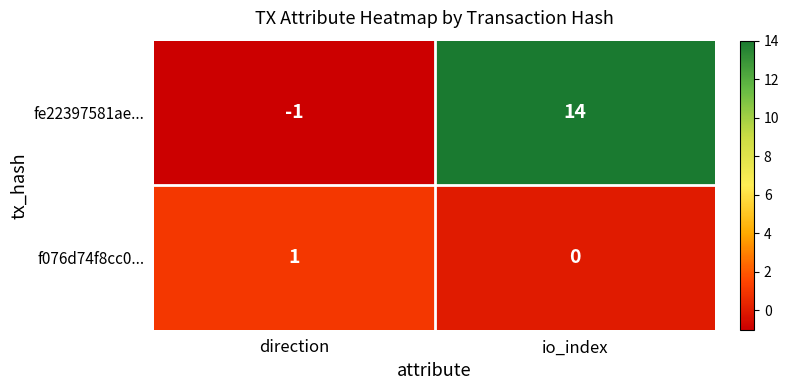

Rank the series by their average value, from lowest to highest.

f076d74f8cc0..., fe22397581ae...